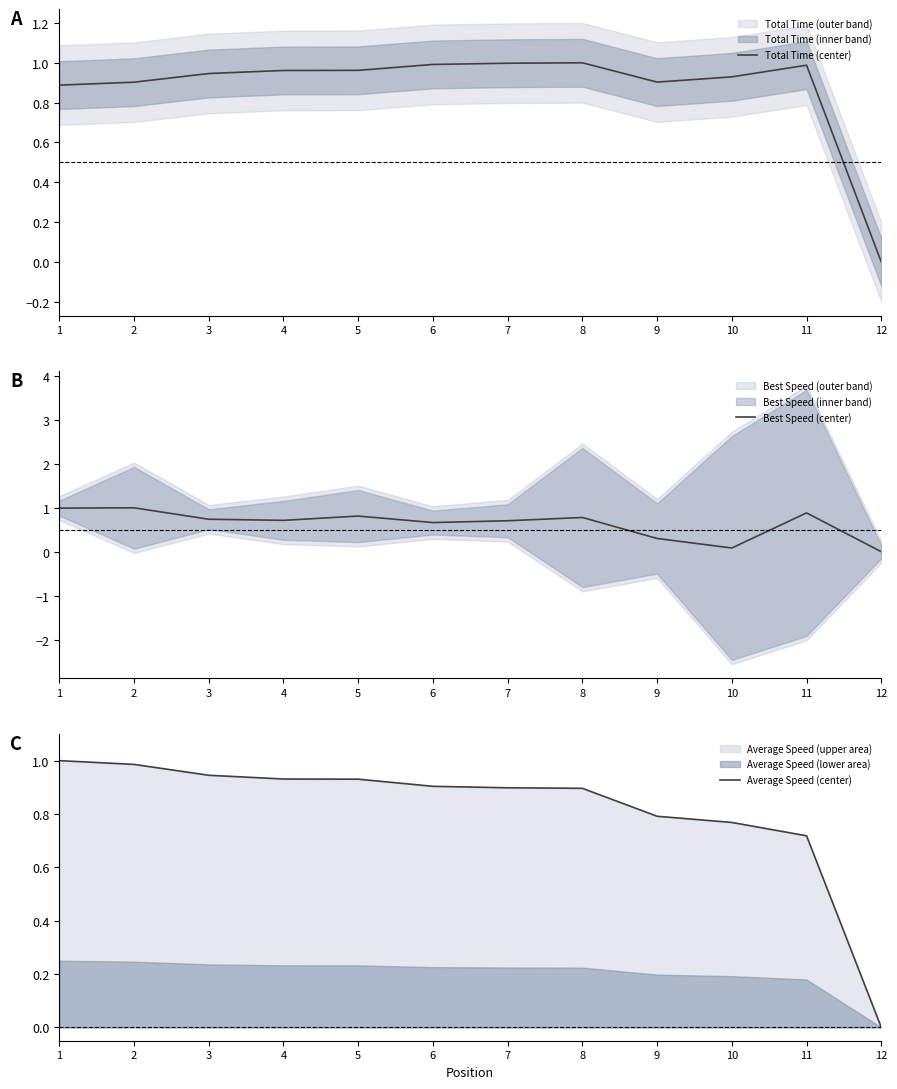

Is it true that Total Time (center) equals 0.6 at 7?

False